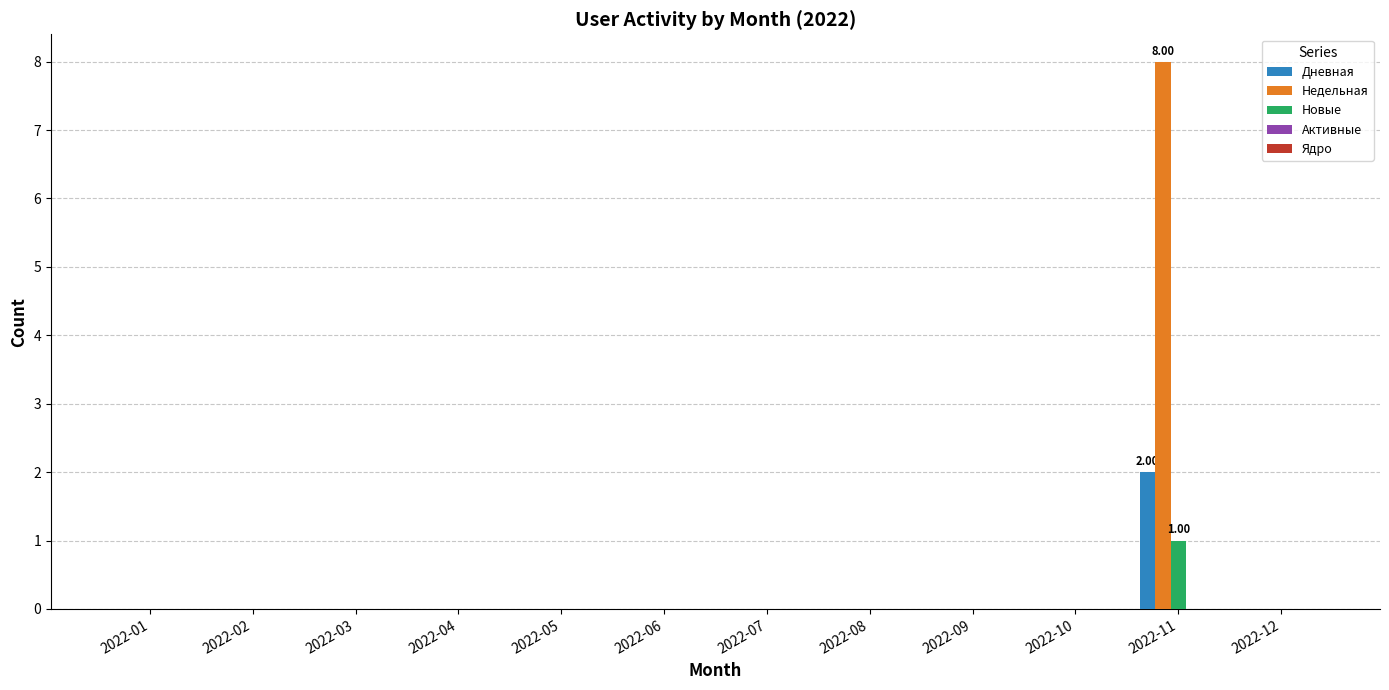

Between 2022-06 and 2022-11, which series saw the biggest shift?

Недельная